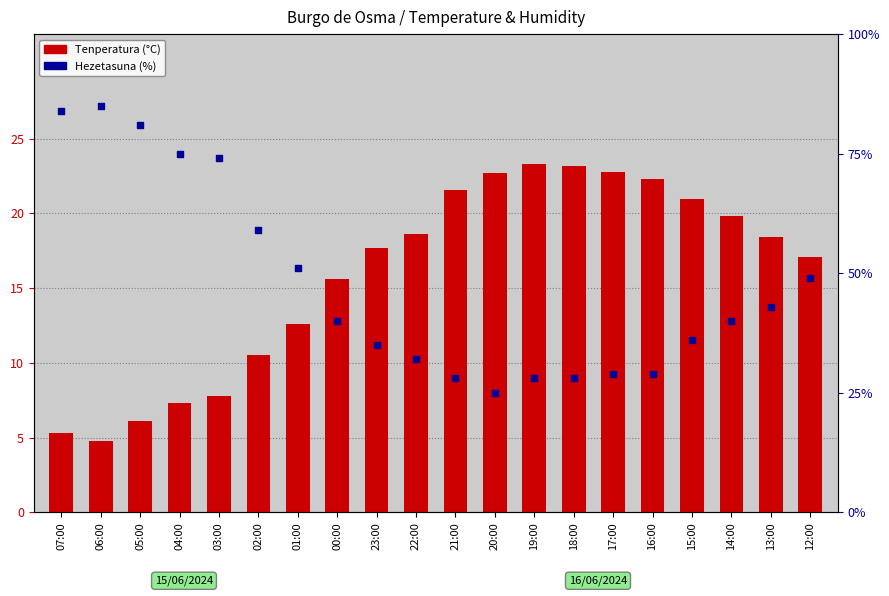

At which category is the sum across all series the highest?

06:00